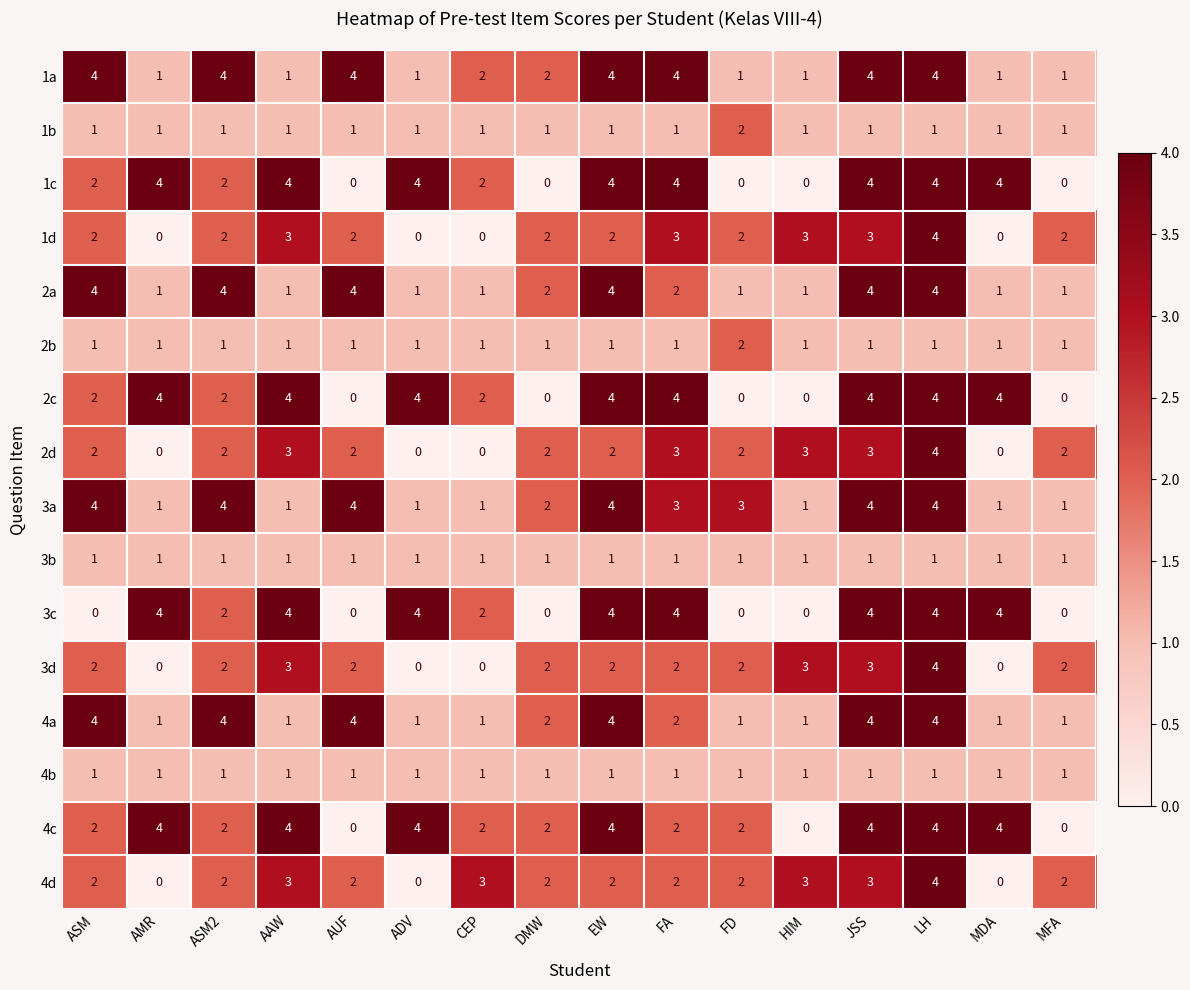

What is the maximum value shown in the chart?

4